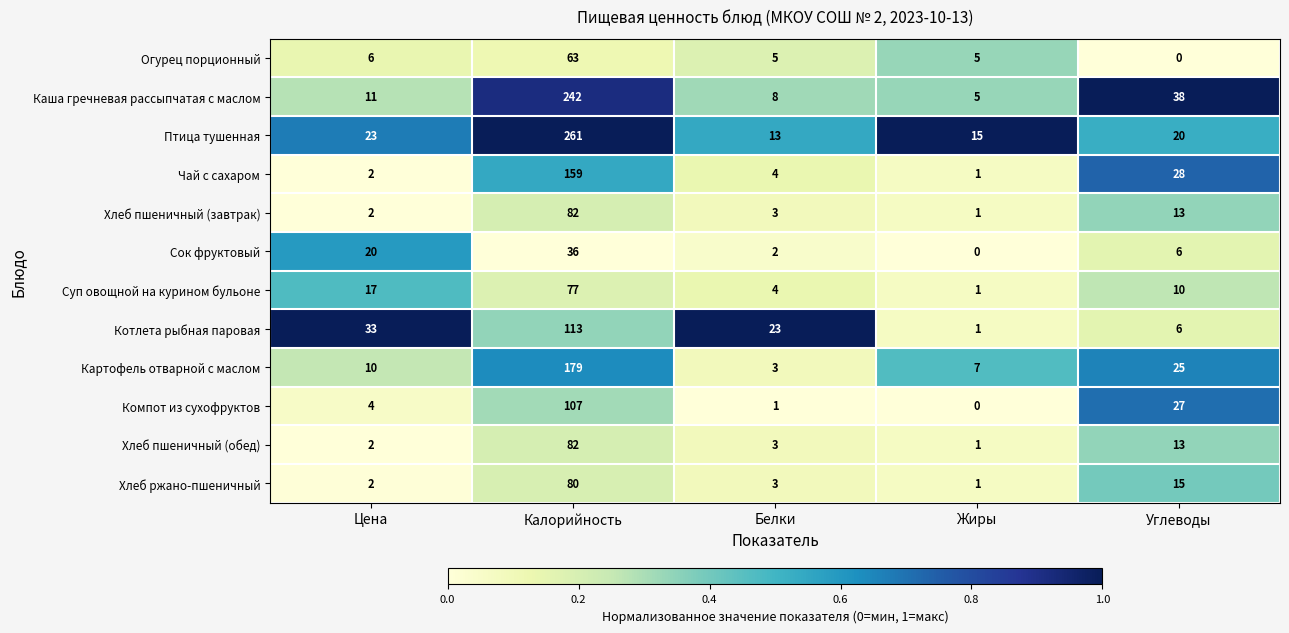

What is the sum of all Суп овощной на курином бульоне values?

109